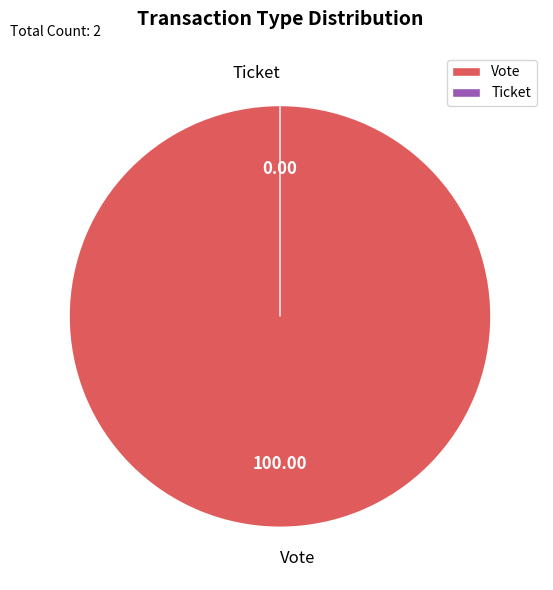

Rank the categories by value from highest to lowest.

Vote, Ticket